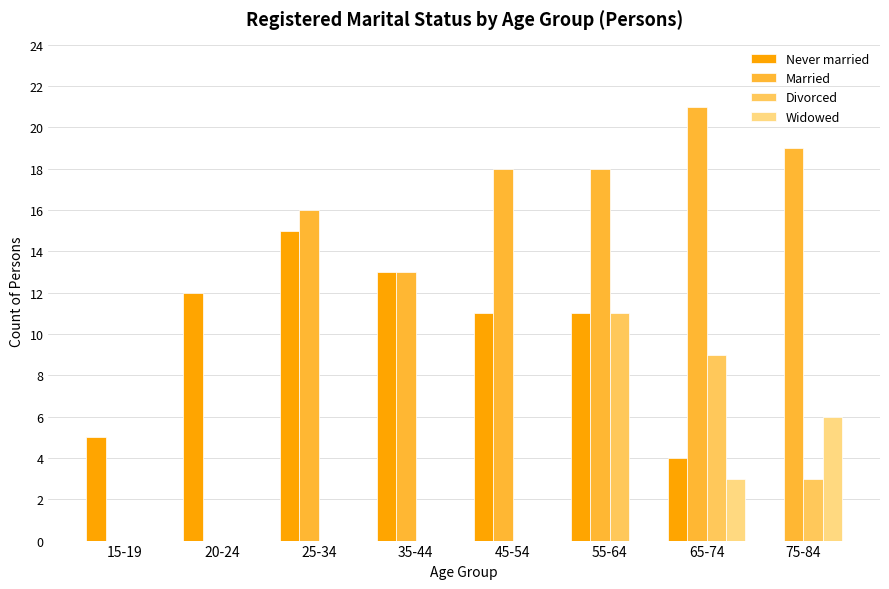

Between 20-24 and 35-44, which series saw the biggest shift?

Married